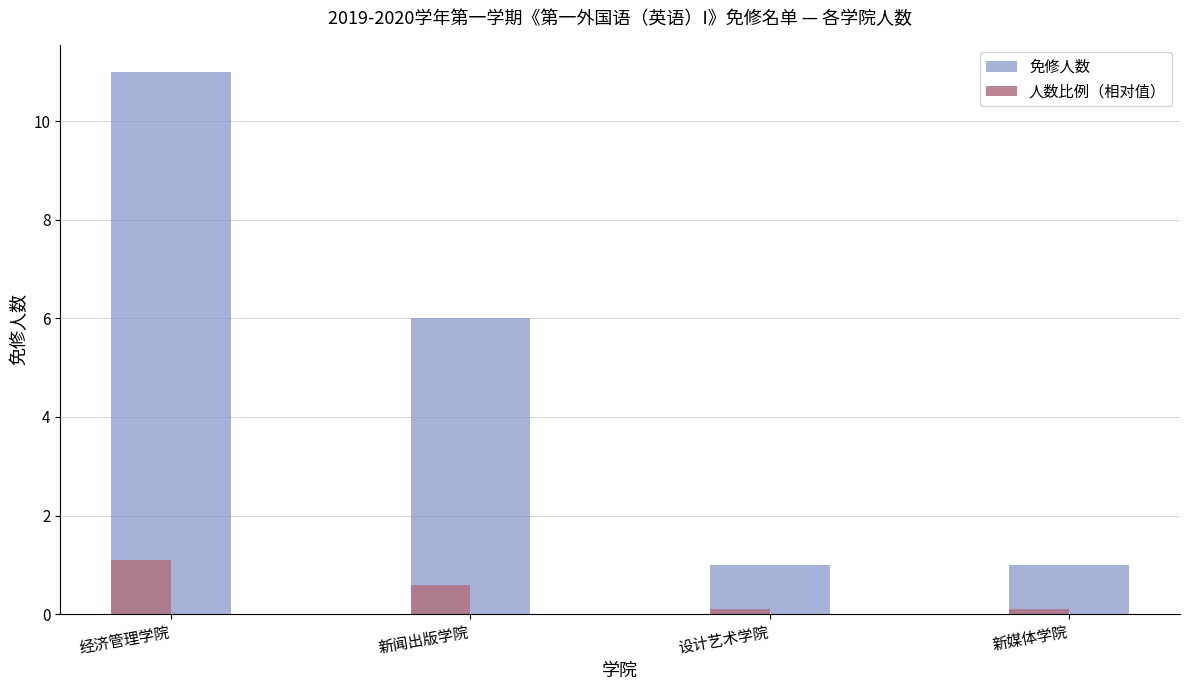

Reading right to left, extract all data points from this chart.

免修人数: 1.0	1.0	6.0	11.0
人数比例（相对值）: 0.1	0.1	0.6	1.1